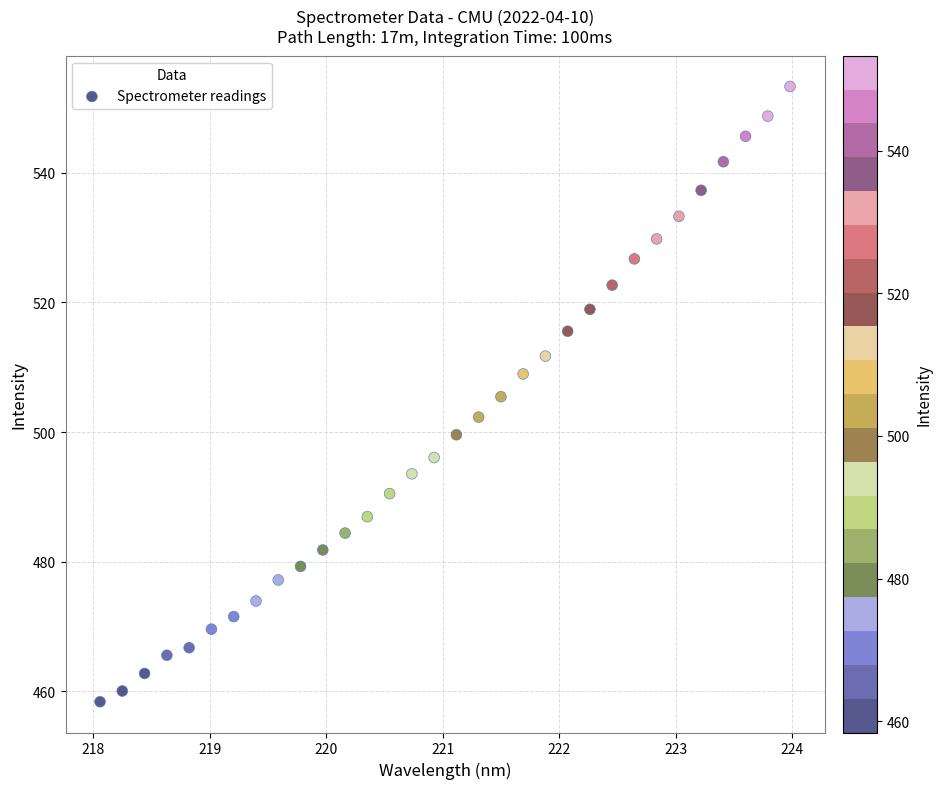

What is the range of X values (max minus min)?

5.9